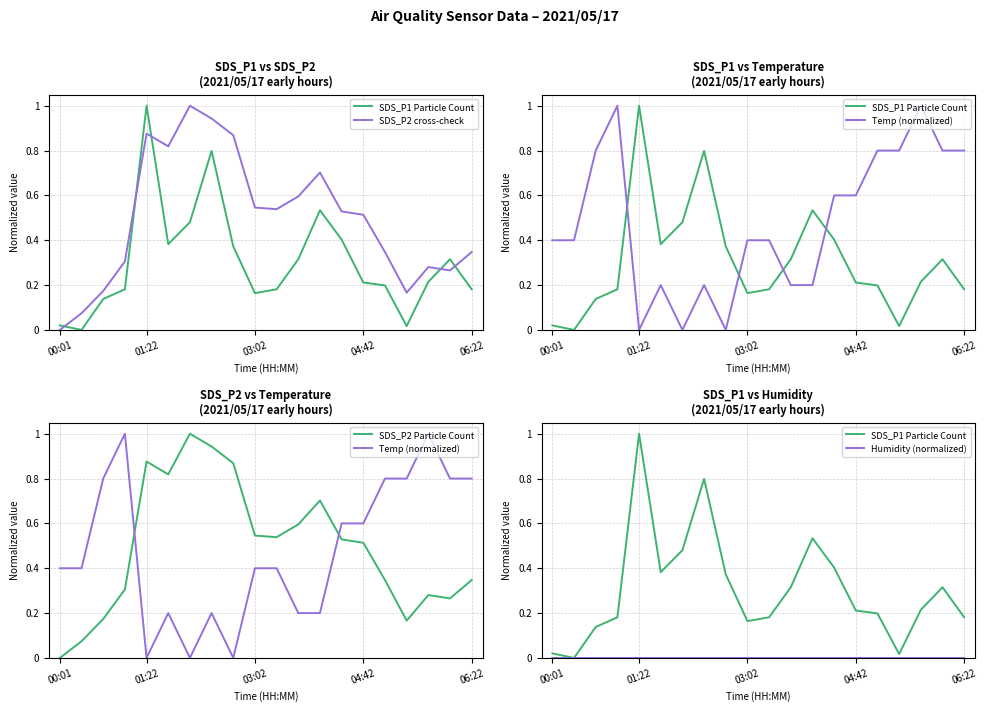

True or false: SDS_P2 cross-check has more than 1 points higher than both neighbors.

True